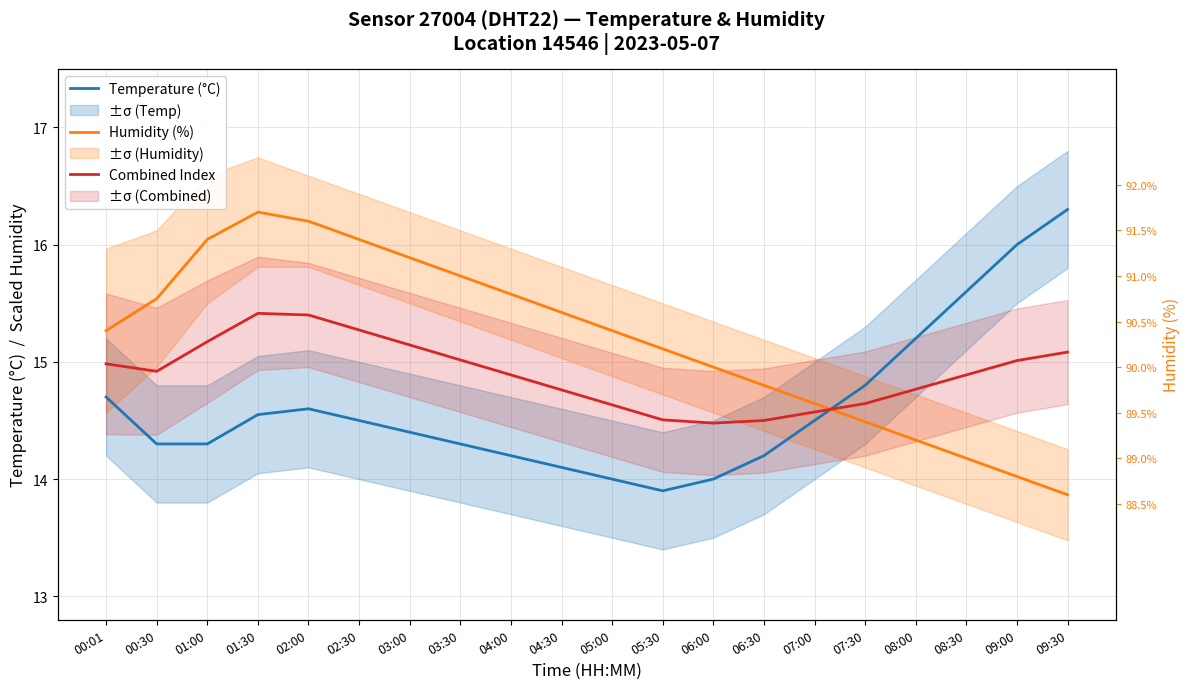

True or false: Temperature (°C) has more than 0 interior local peaks.

True